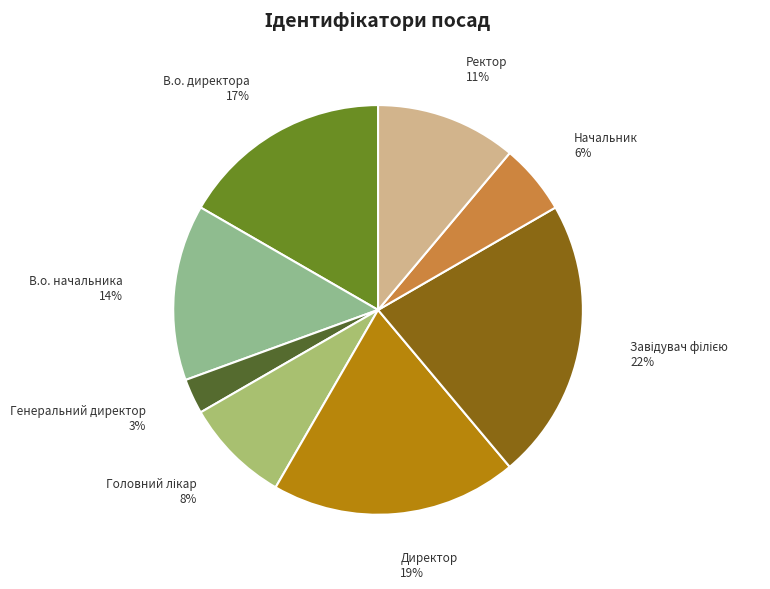

The Генеральний директор slice represents 3% of the pie. True or false?

True